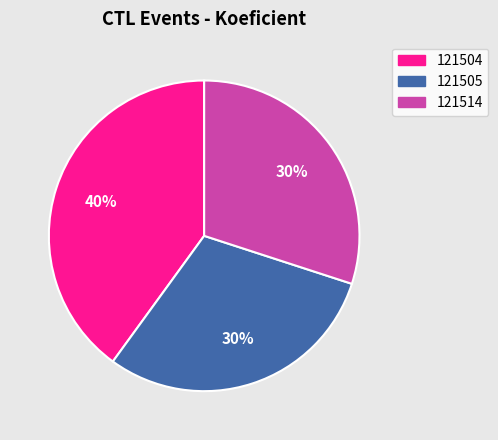

To the nearest percent, what percentage of the pie is 121505?

30%